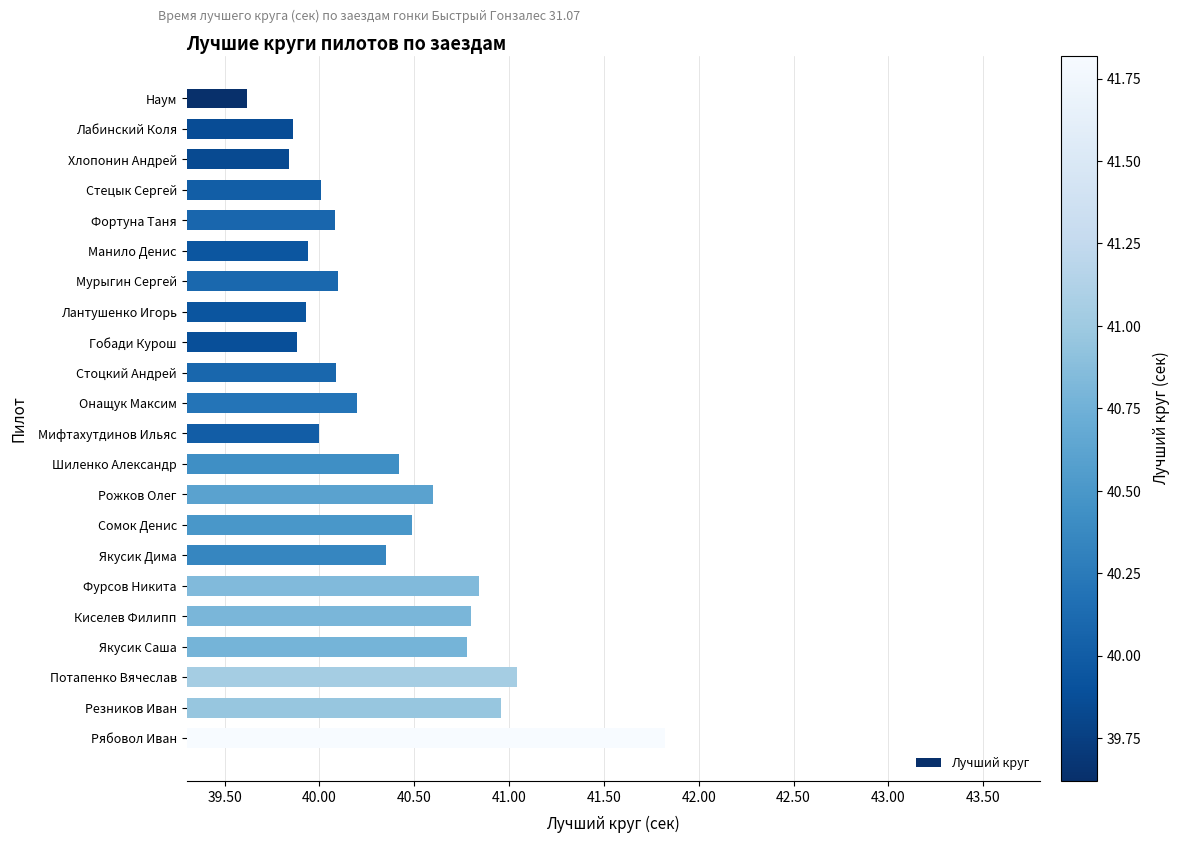

True or false: the data shows 62.5 at Якусик Дима.

False